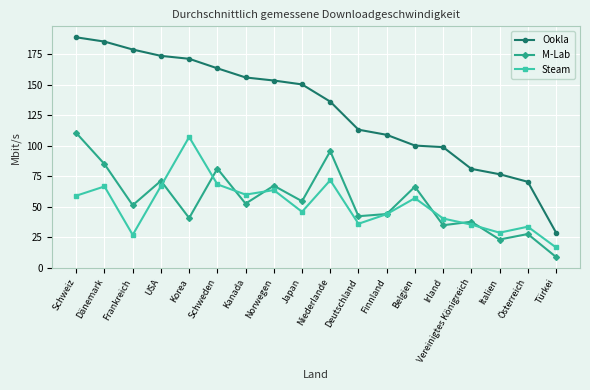

At which category does M-Lab reach its first local peak?

USA